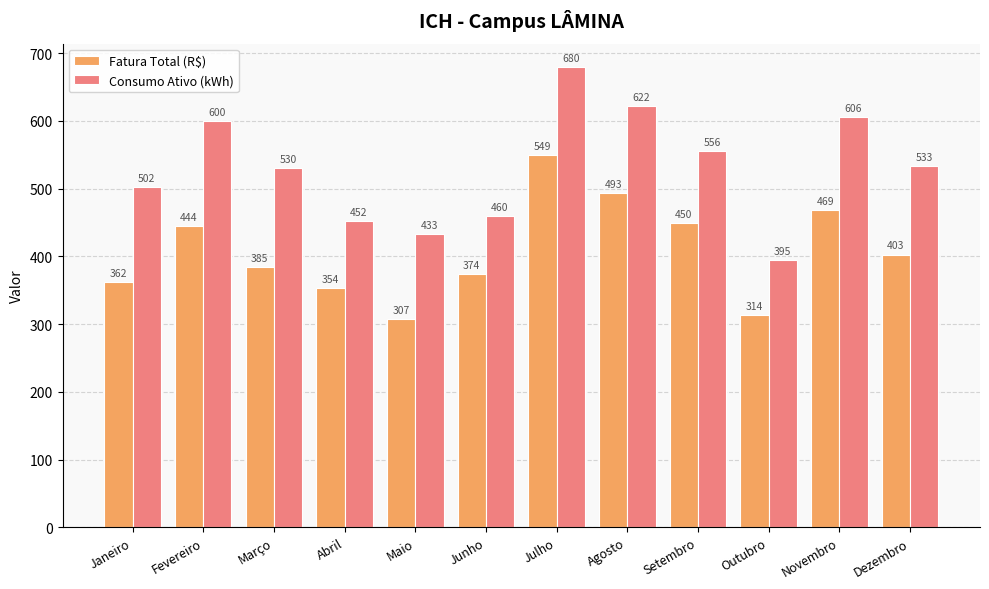

What is the difference between the second highest and second lowest values in the Fatura Total (R$) series?

179.6